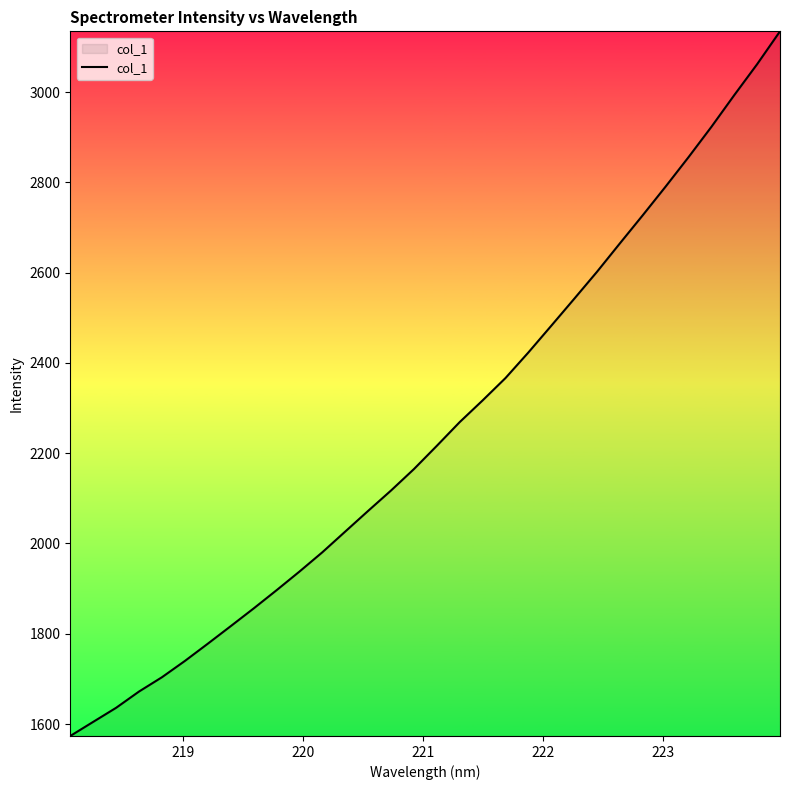

What is the smallest value displayed?

1573.5